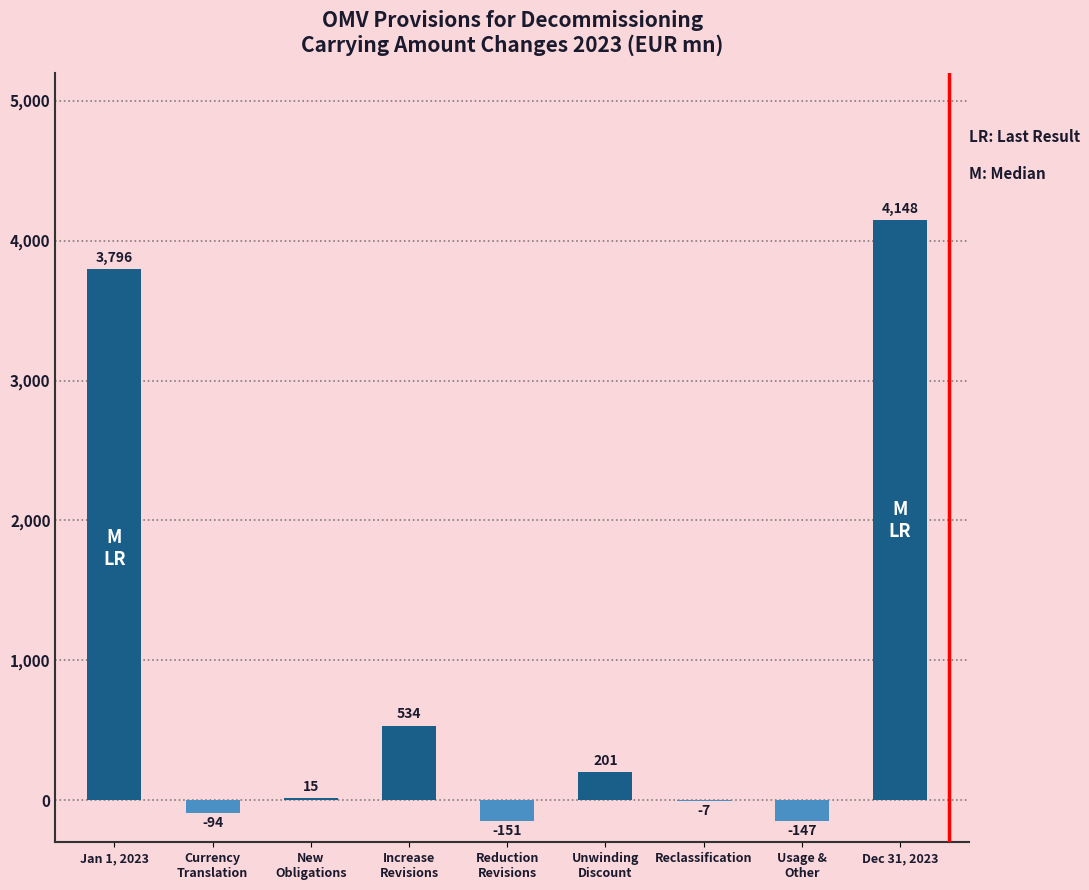

Reading left to right, list all the values displayed in this chart.

Jan 1, 2023=3796	Currency
Translation=-94	New
Obligations=15	Increase
Revisions=534	Reduction
Revisions=-151	Unwinding
Discount=201	Reclassification=-7	Usage &
Other=-147	Dec 31, 2023=4148